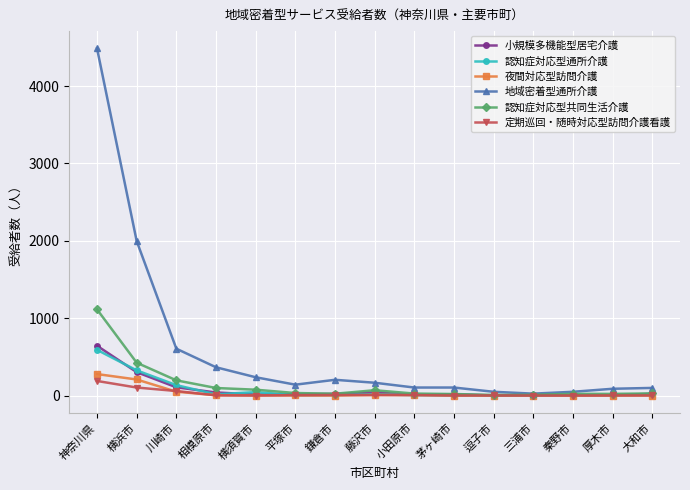

True or false: 夜間対応型訪問介護 has more than 0 points higher than both neighbors.

True